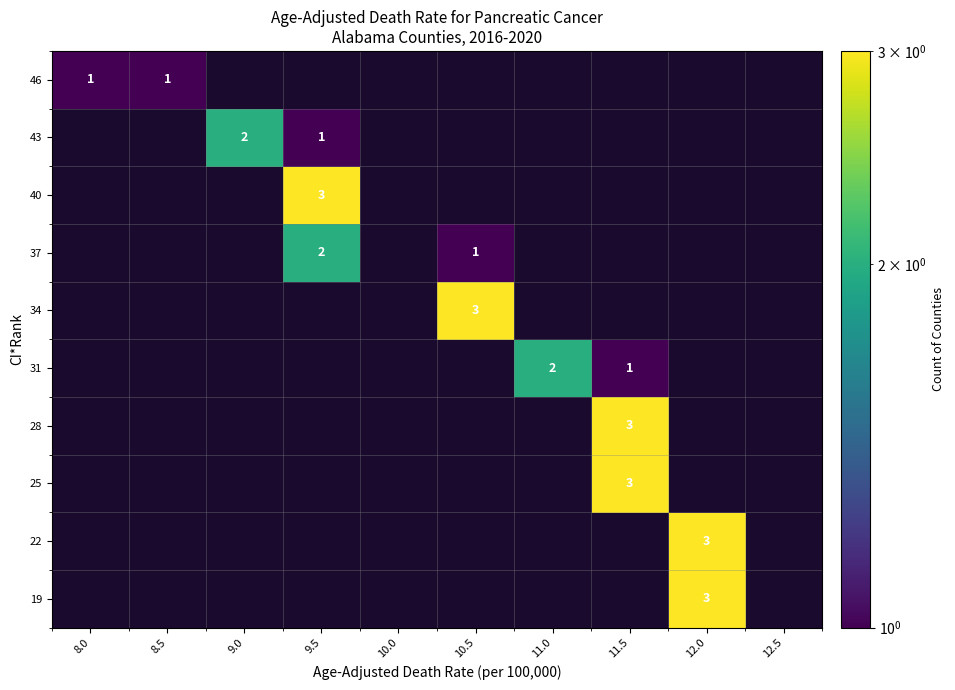

True or false: 19 has a value of 3 at 12.0.

True